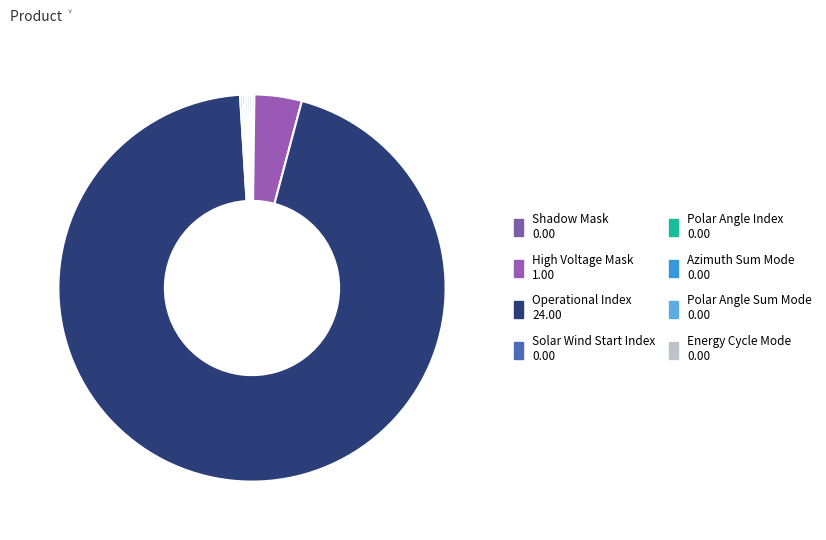

Do Energy Cycle Mode and High Voltage Mask together represent more than half of the pie?

No